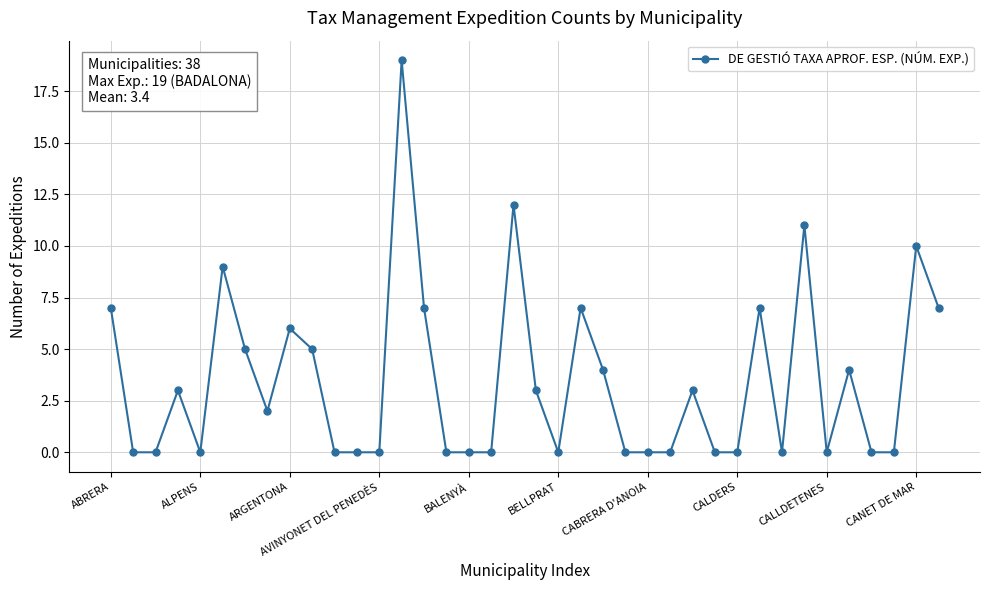

What is the greatest value displayed?

19